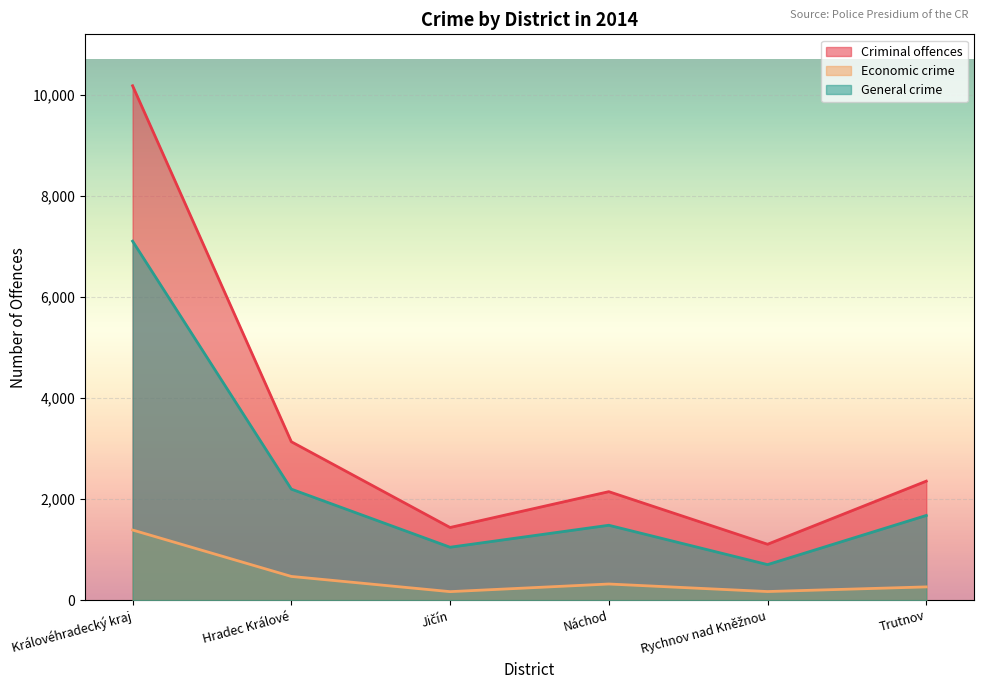

How many lines are shown in the chart?

3